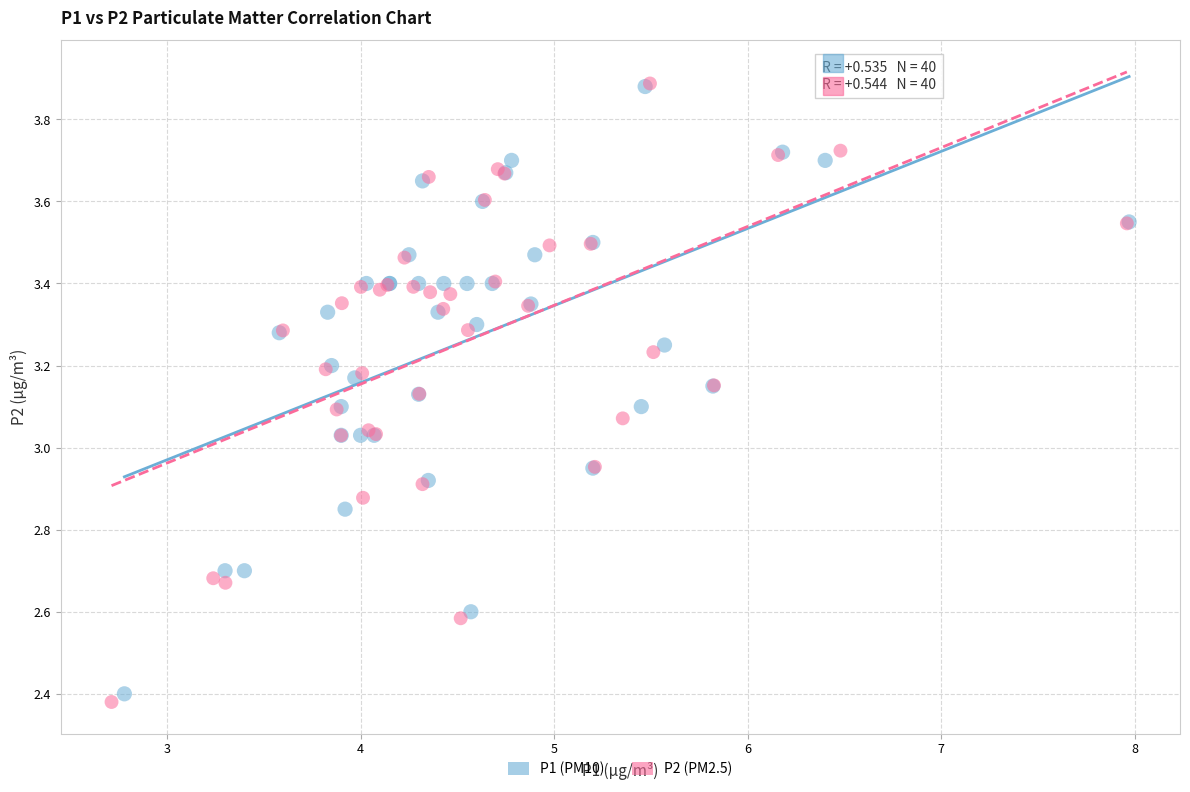

Which series has the widest spread of Y values?

P2 (PM2.5)